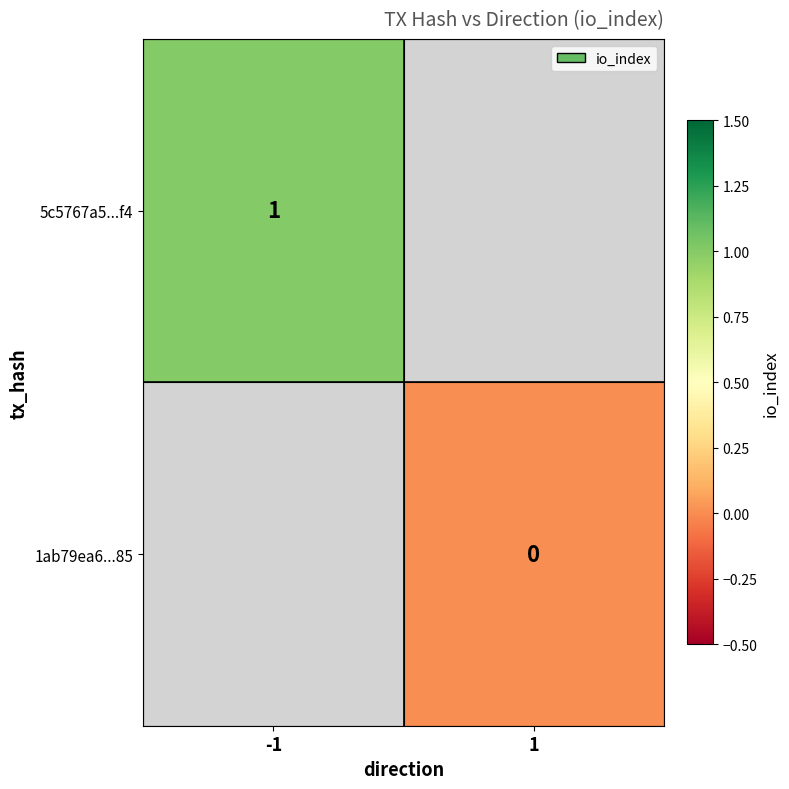

Which has a higher value, 1 or -1?

-1